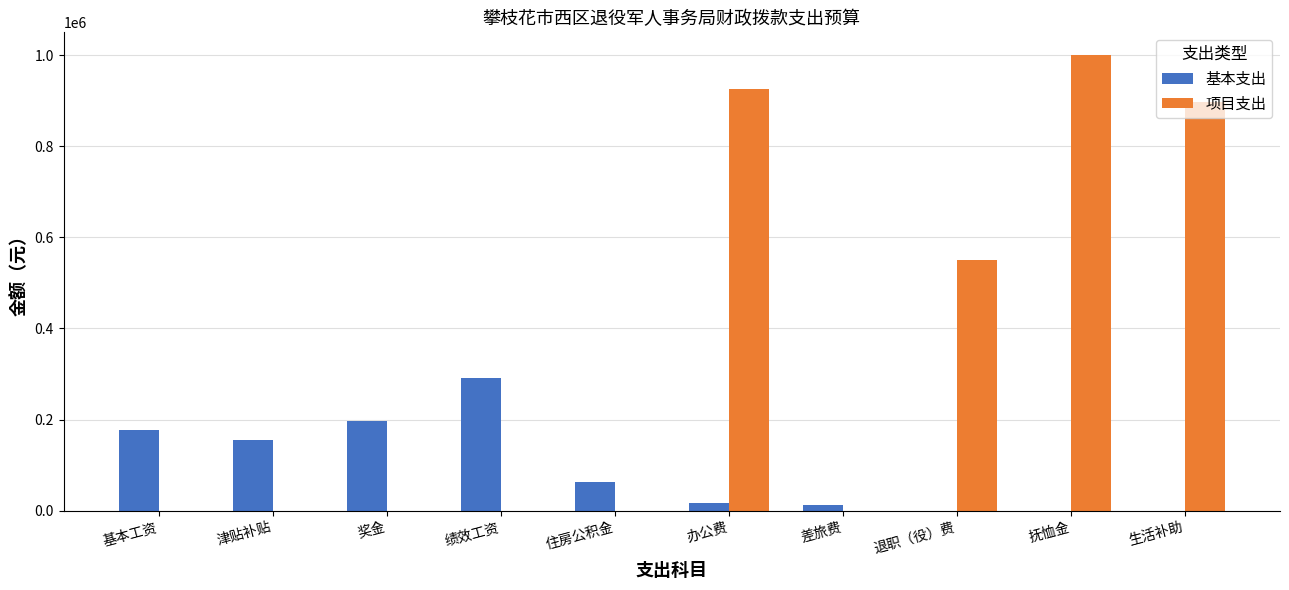

How many categories are shown in the chart?

10